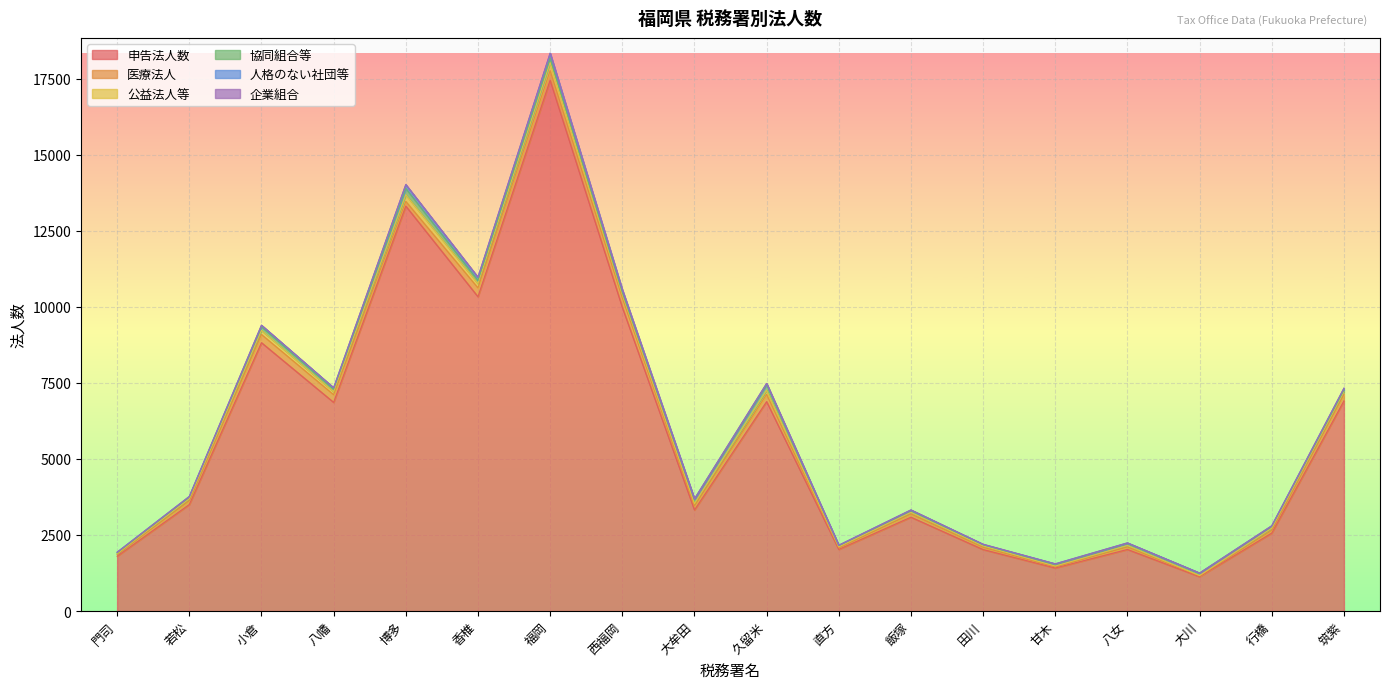

List the labels in order of 申告法人数 value, largest first.

福岡, 博多, 香椎, 西福岡, 小倉, 筑紫, 久留米, 八幡, 若松, 大牟田, 飯塚, 行橋, 直方, 八女, 田川, 門司, 甘木, 大川